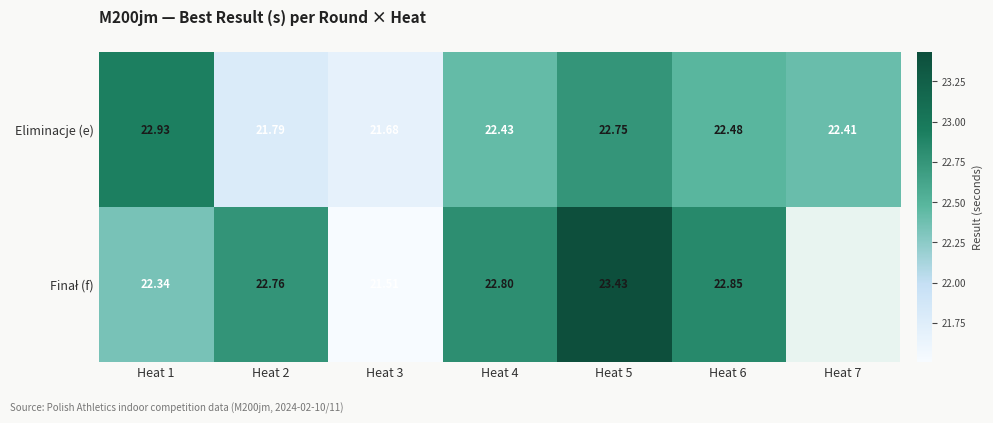

Count the number of categories in the chart.

7